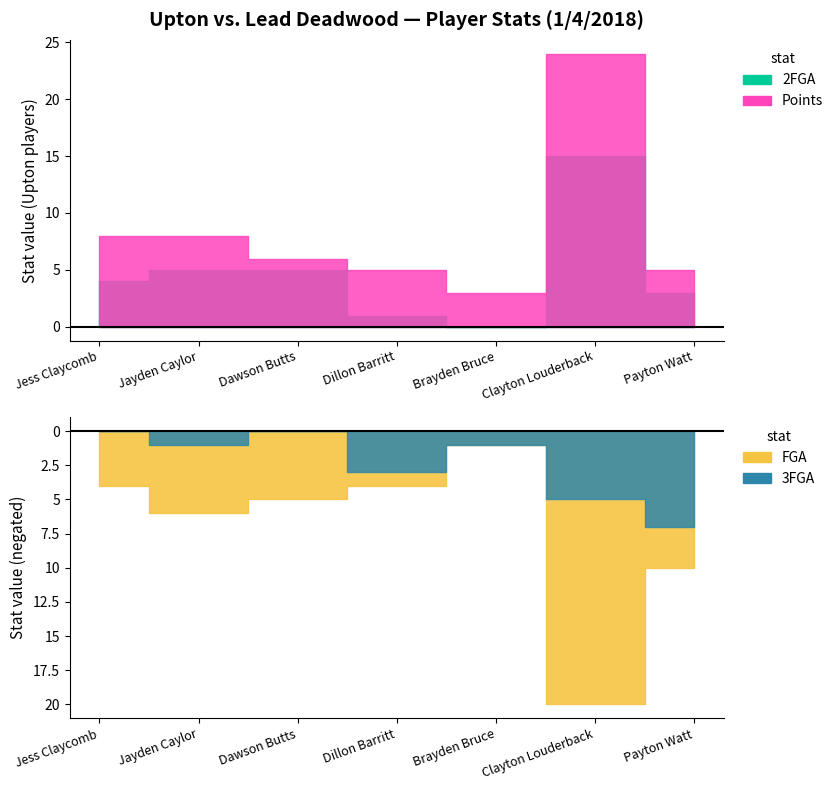

What is the sum of all Points values?

59